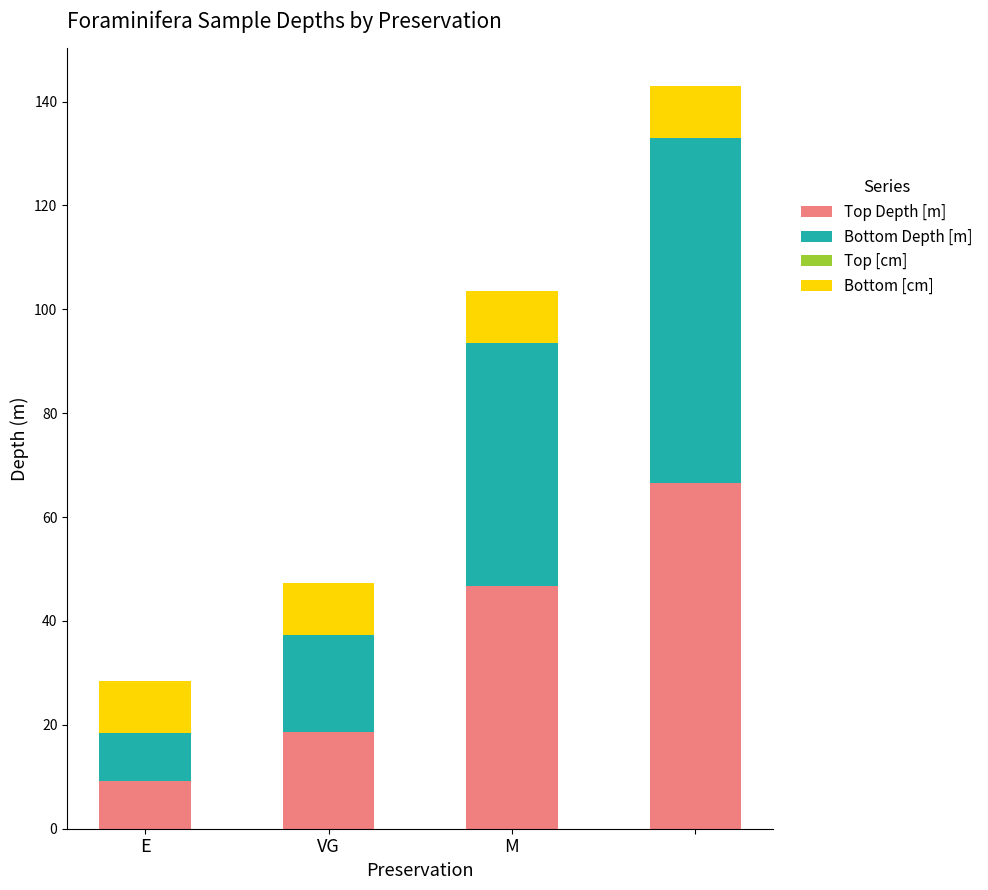

What is the sum of all Top Depth [m] values?

141.0